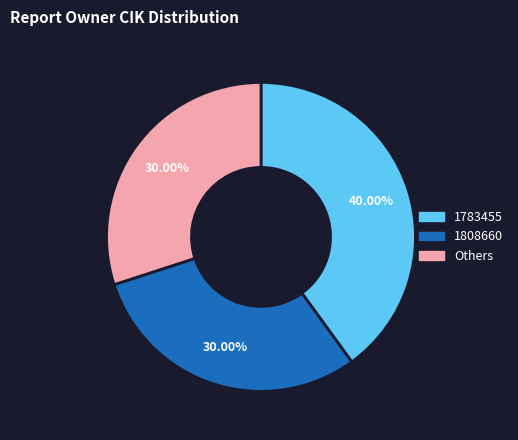

Which has a higher value, 1783455 or 1808660?

1783455